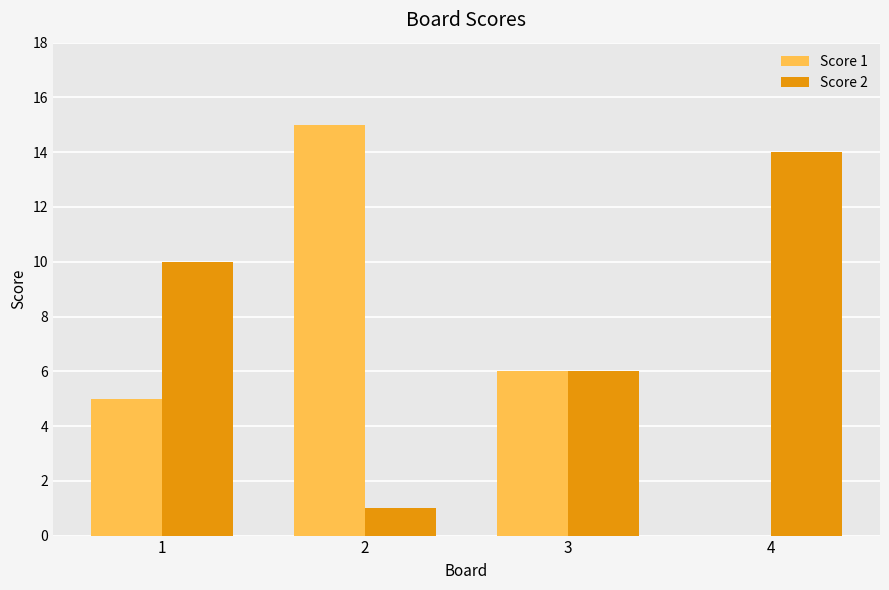

Which series has the largest total across all categories?

Score 2